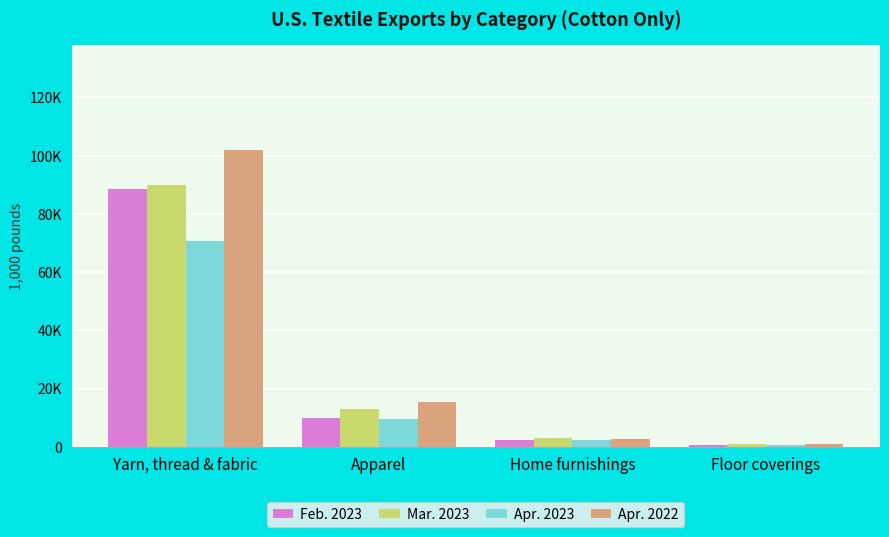

What is the label of the 4th bar from the right?

Yarn, thread & fabric